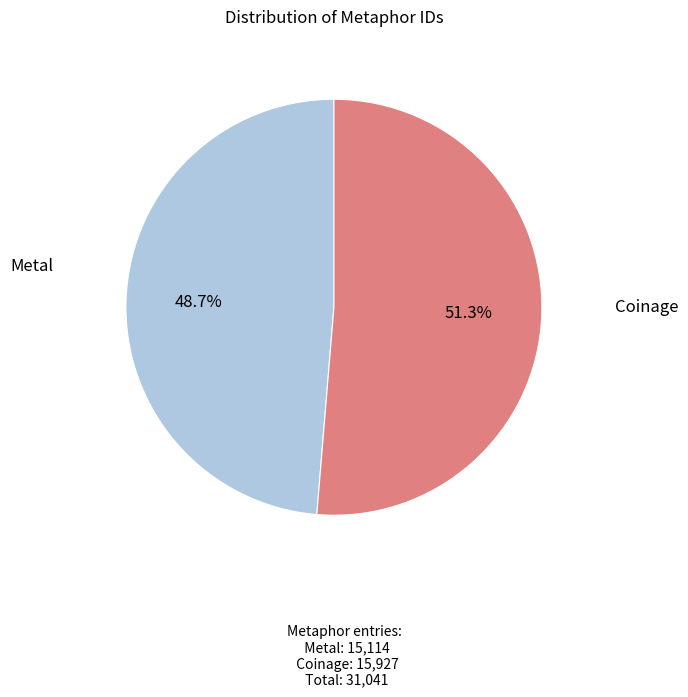

Does any single category account for the majority?

Yes